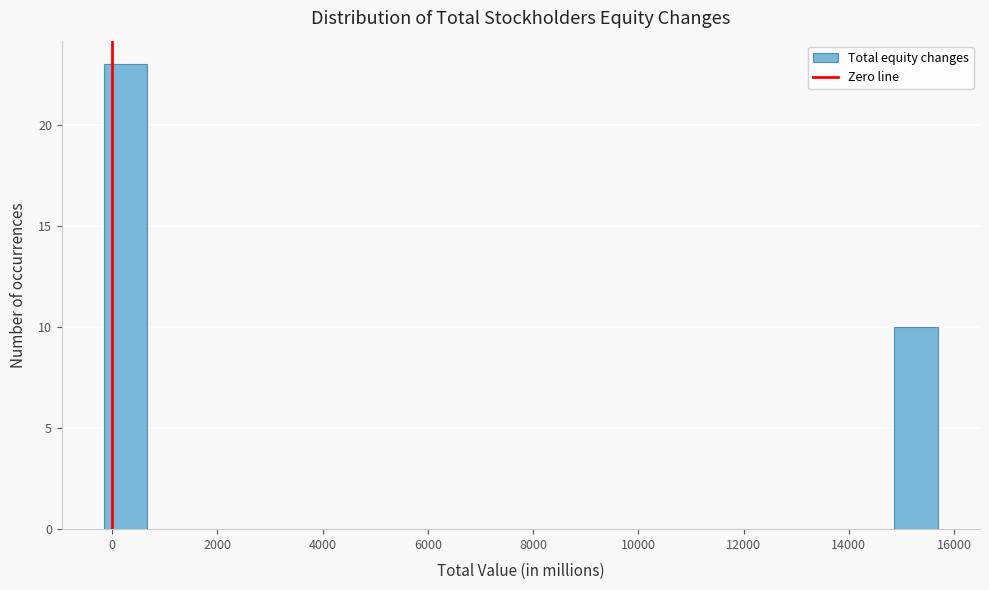

Reading left to right, transcribe this chart: for each bar, give the range it covers on the x-axis and its height. Neither the bar edges nor the heights are printed on the chart, so give them approximately, as read against the axes.

-200 to 600: 23
600 to 1600: 0
1600 to 2400: 0
2400 to 3200: 0
3200 to 4000: 0
4000 to 4800: 0
4800 to 5600: 0
5600 to 6600: 0
6600 to 7400: 0
7400 to 8200: 0
8200 to 9000: 0
9000 to 9800: 0
9800 to 10600: 0
10600 to 11600: 0
11600 to 12400: 0
12400 to 13200: 0
13200 to 14000: 0
14000 to 14800: 0
14800 to 15800: 10